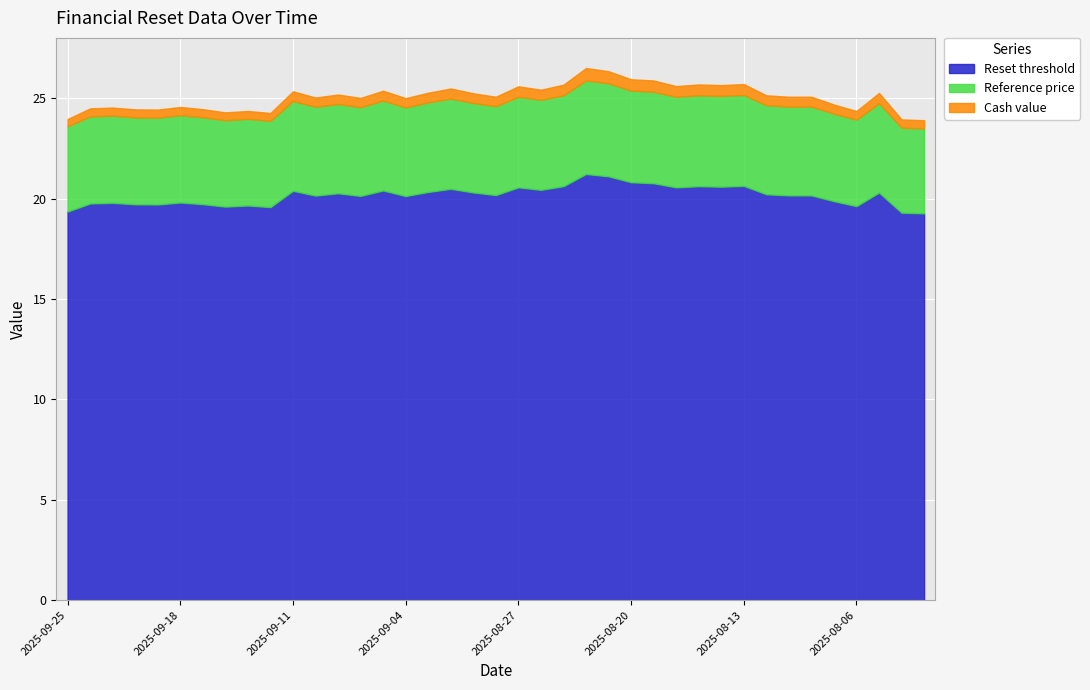

Is it true that Cash value equals 0.7 at 2025-09-10?

False